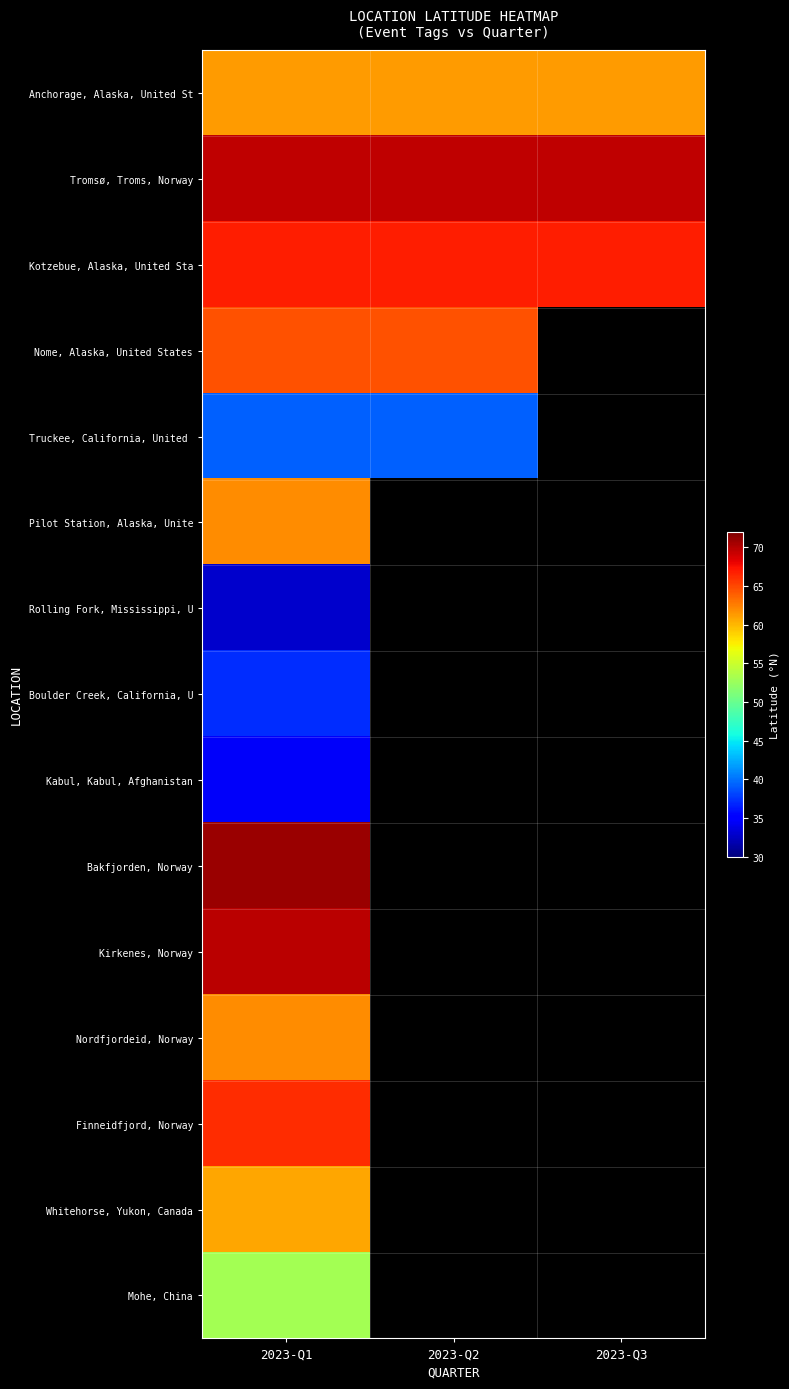

Which category has the highest value across all series?

2023-Q1